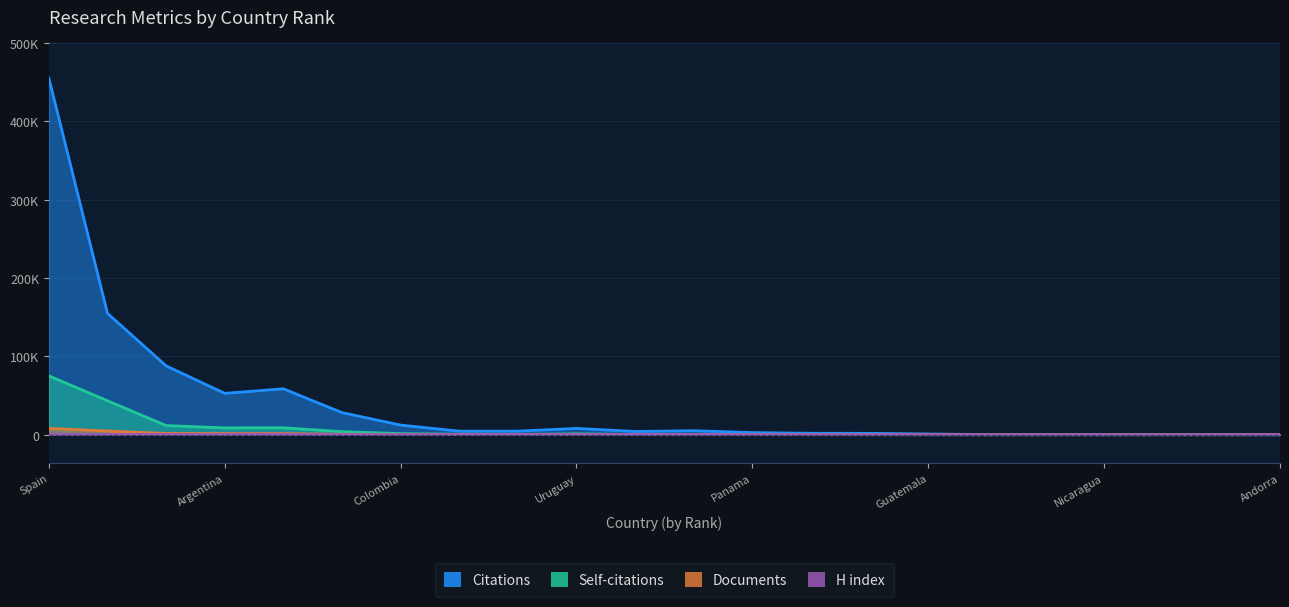

What is the difference between the highest and lowest values at 11?

4051